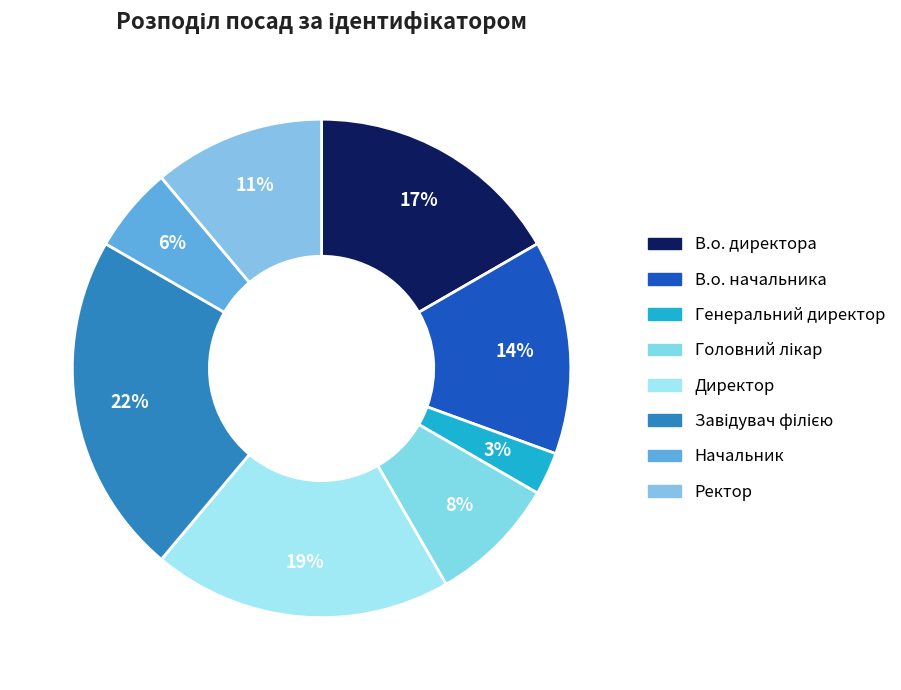

Does Директор represent more than half of the total?

No